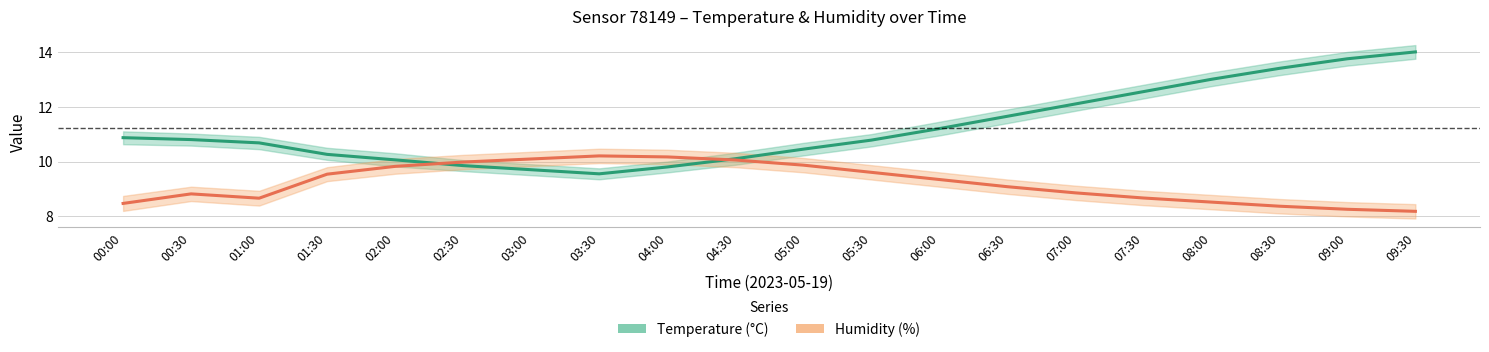

At which category does Humidity (%) reach its first local peak?

00:30